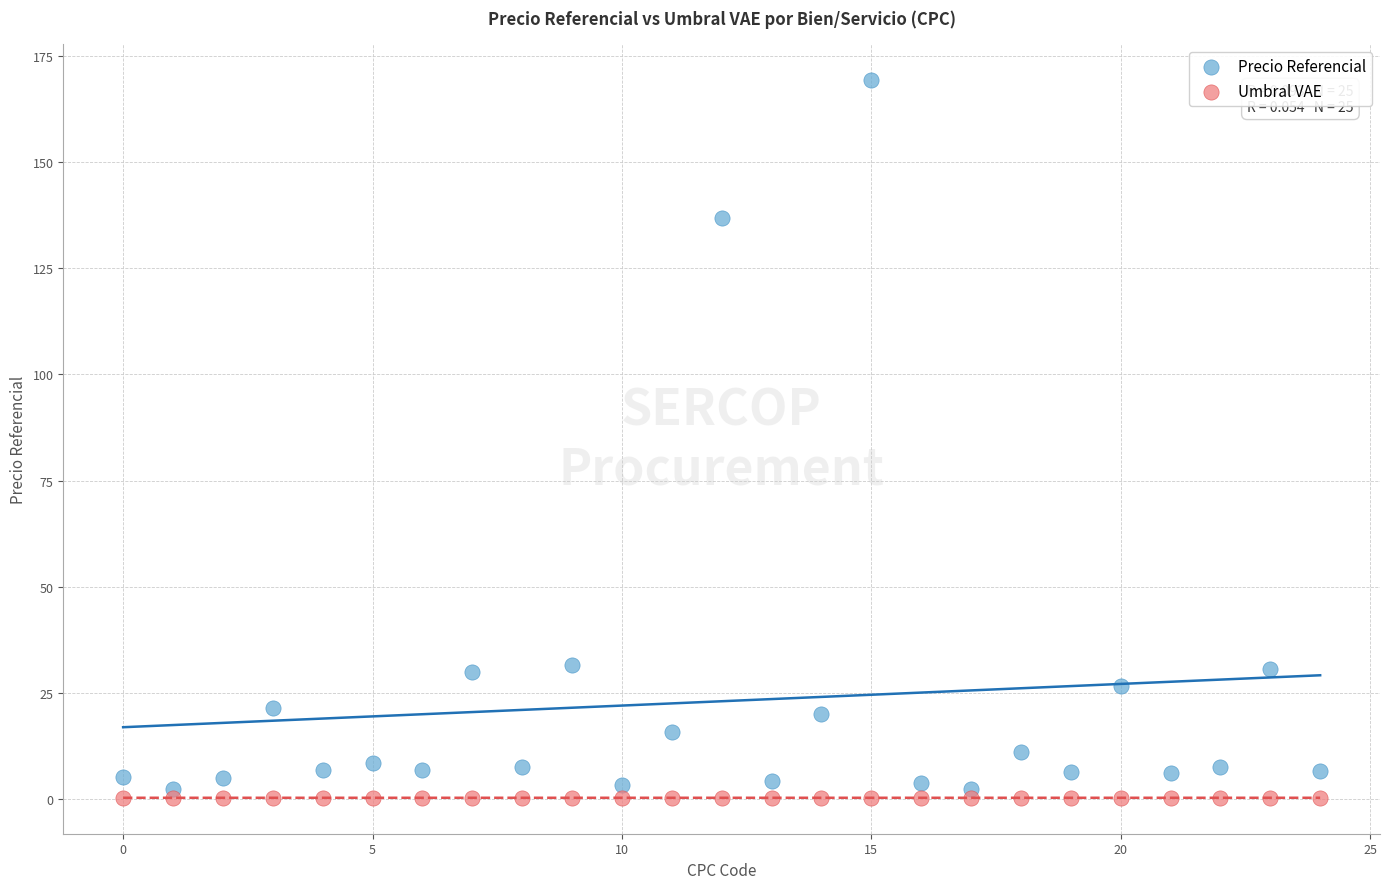

Which series contains the highest Y value?

Precio Referencial